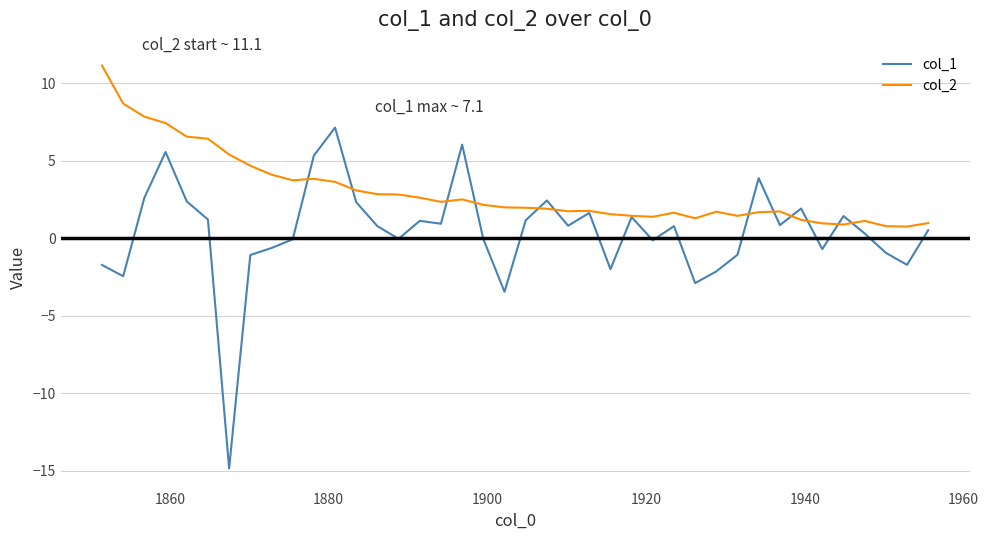

Which series has the largest total across all categories?

col_2